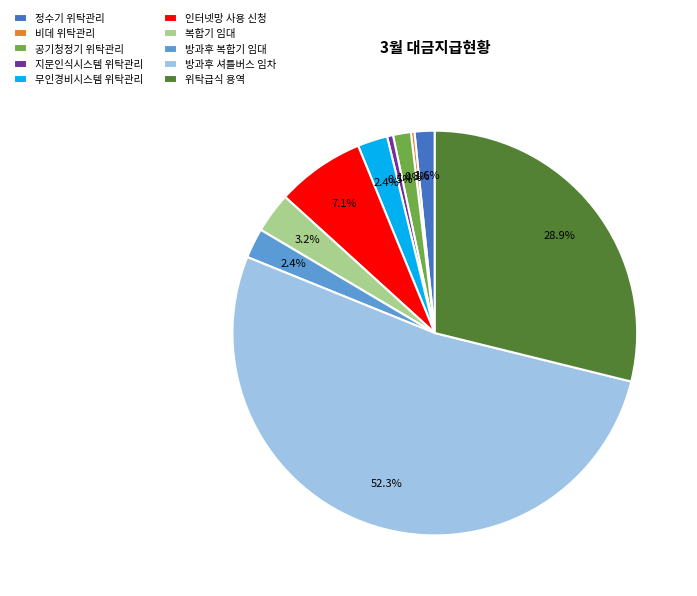

To the nearest percent, what percentage of the pie is 정수기 위탁관리?

2%